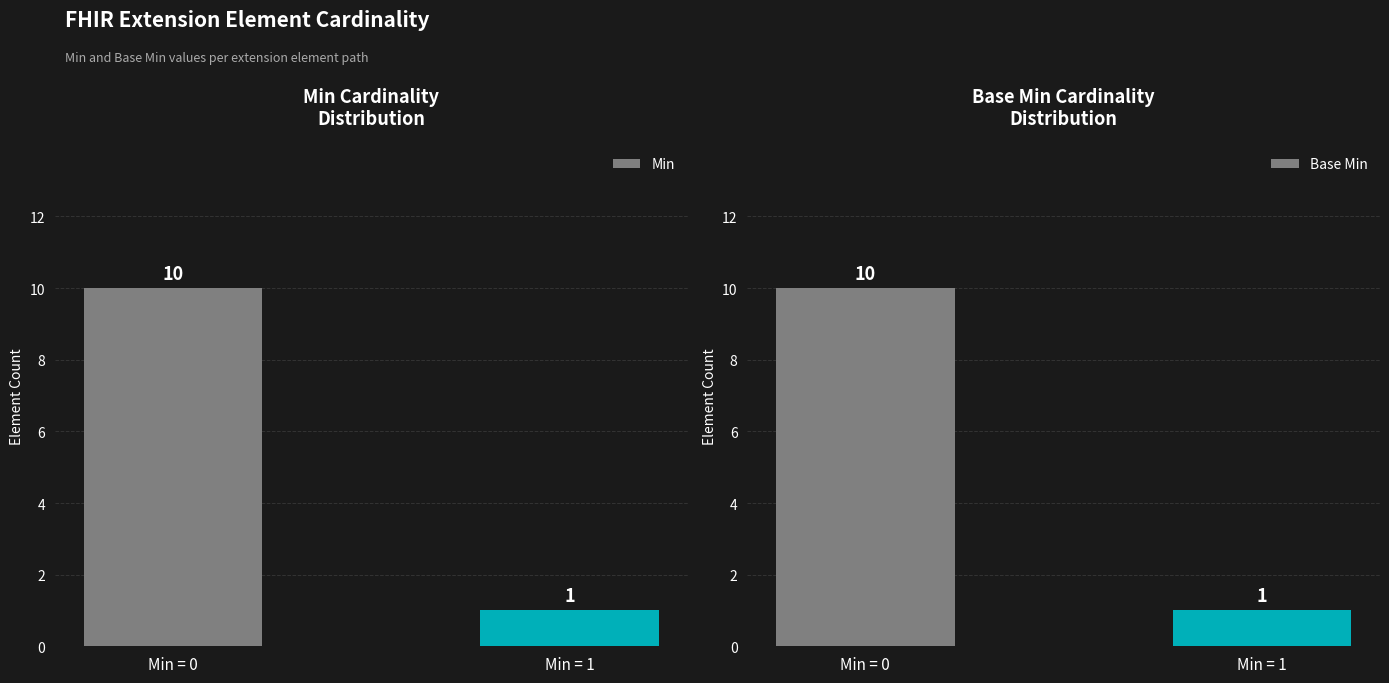

Does the chart contain any negative values?

No